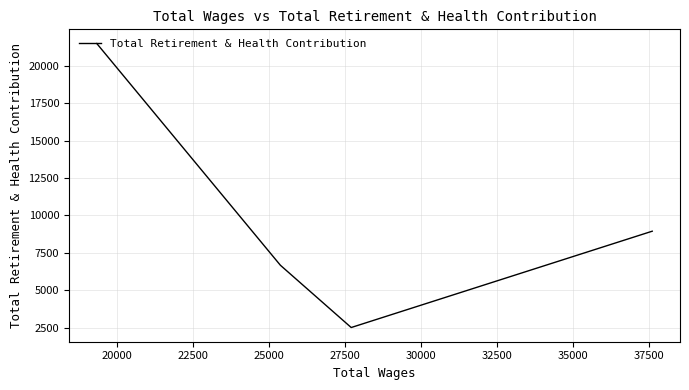

What is the sum of the values at 27500 and 20000?

23996